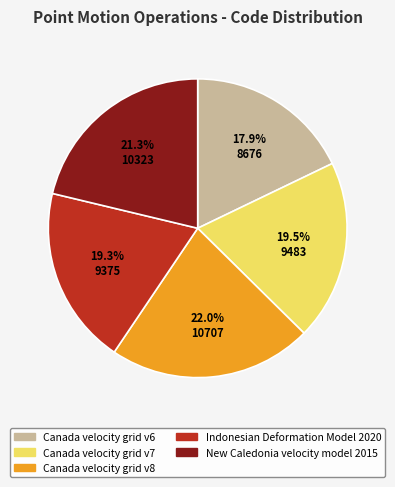

Is there any slice that represents more than half of the pie?

No